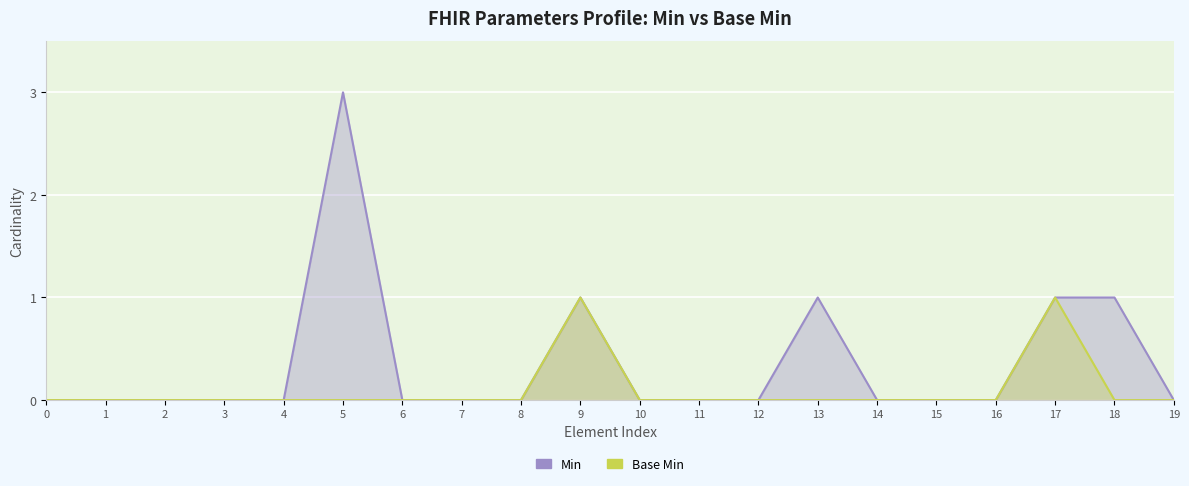

The value of Min at 14 is 0. True or false?

True